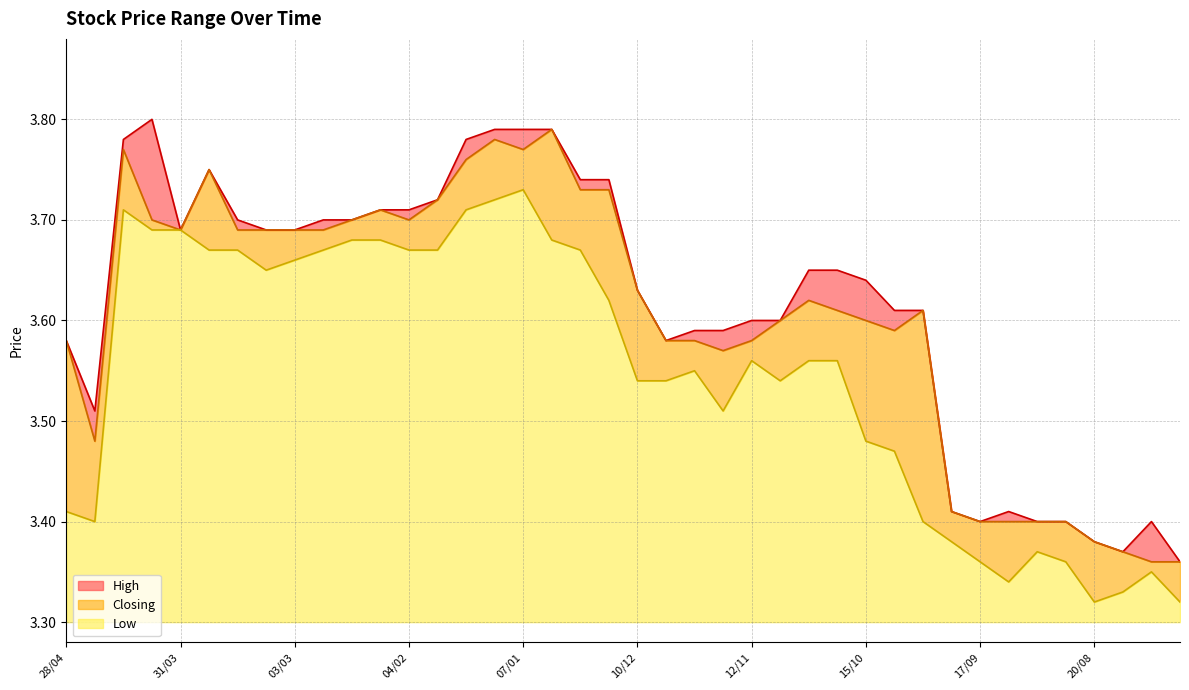

What is the spread (max minus min) of values at 29/10?

0.1